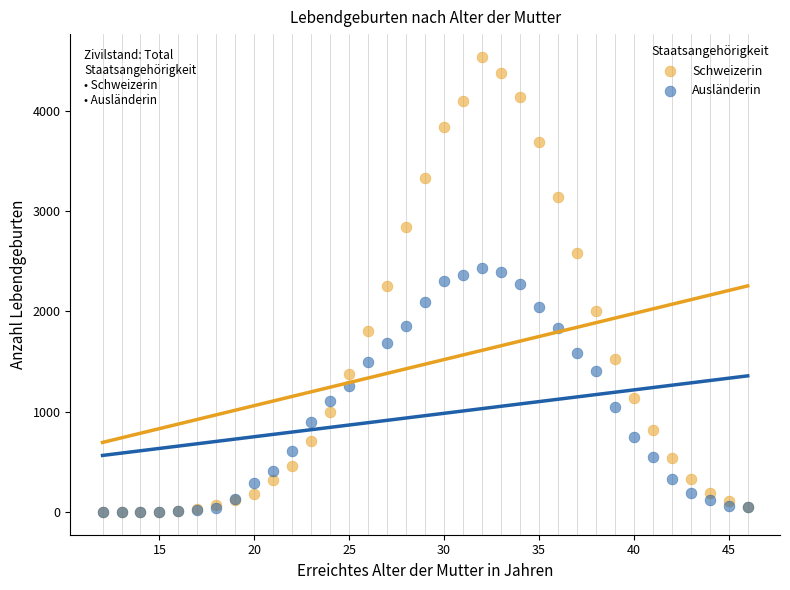

What are all the series names shown in the legend?

Schweizerin, Ausländerin